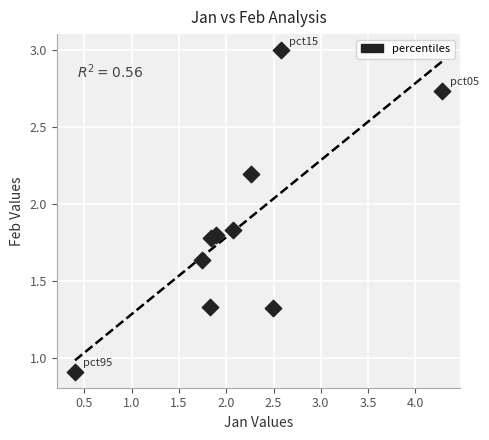

What is the average X value?

2.1